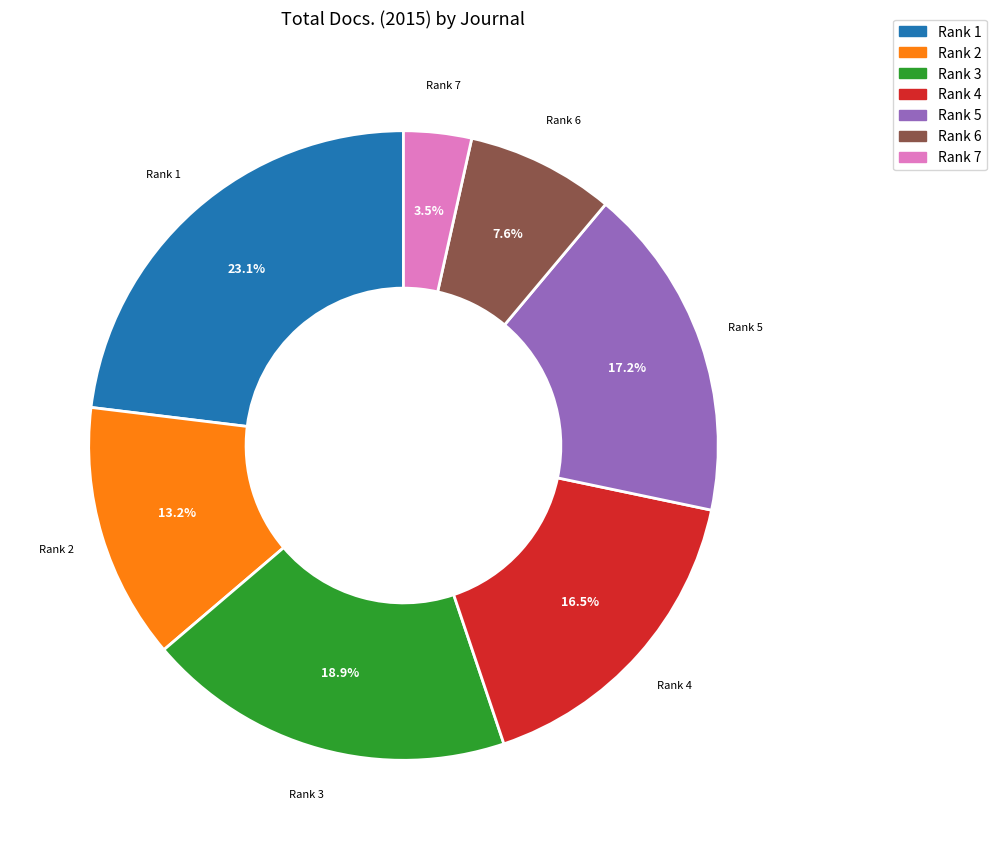

Rank the categories by value from lowest to highest.

Rank 7, Rank 6, Rank 2, Rank 4, Rank 5, Rank 3, Rank 1